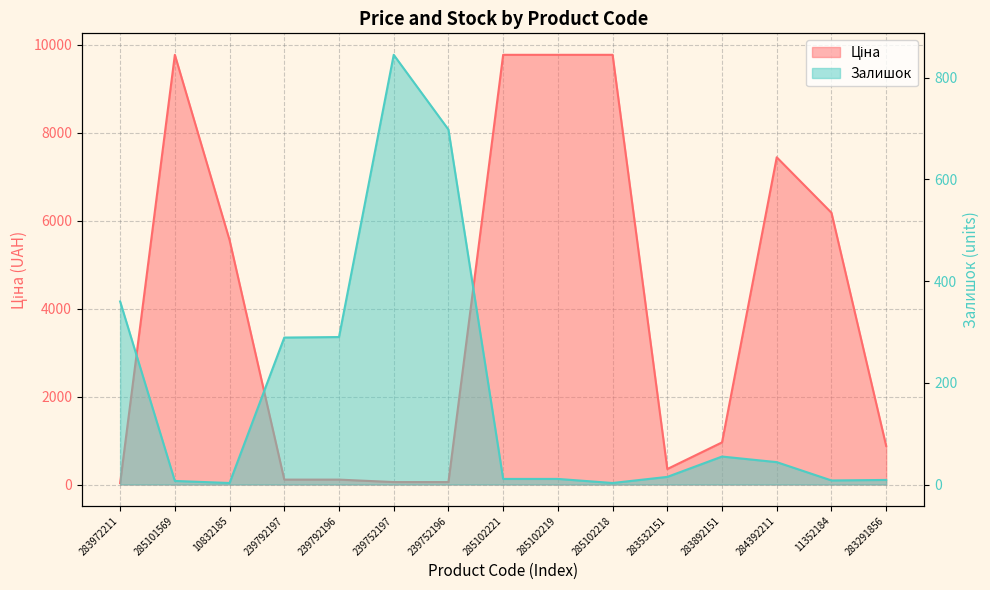

What is the value of the Залишок point at the 3rd from the left?

3.0